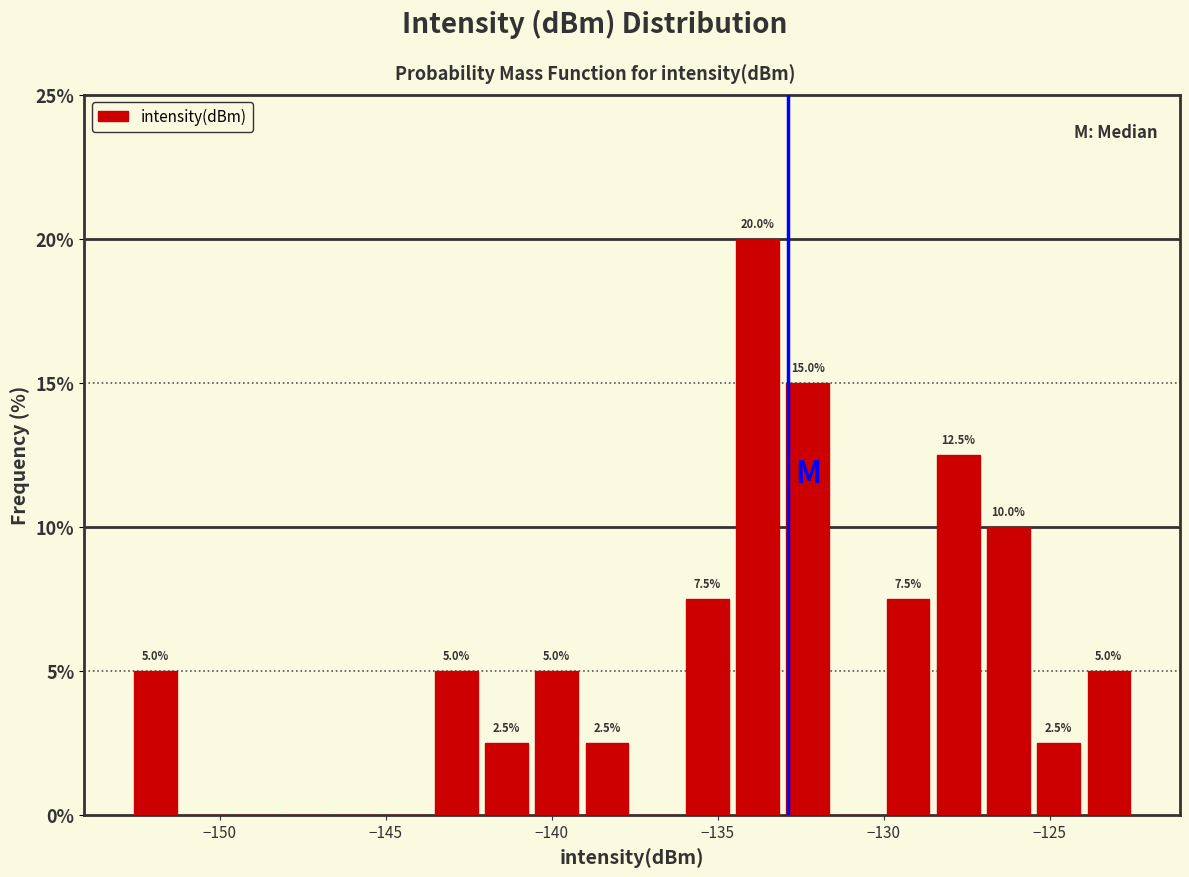

Around what value on the x-axis is the tallest bar? Give the approximate position of its centre, as read against the axis.

-134.0